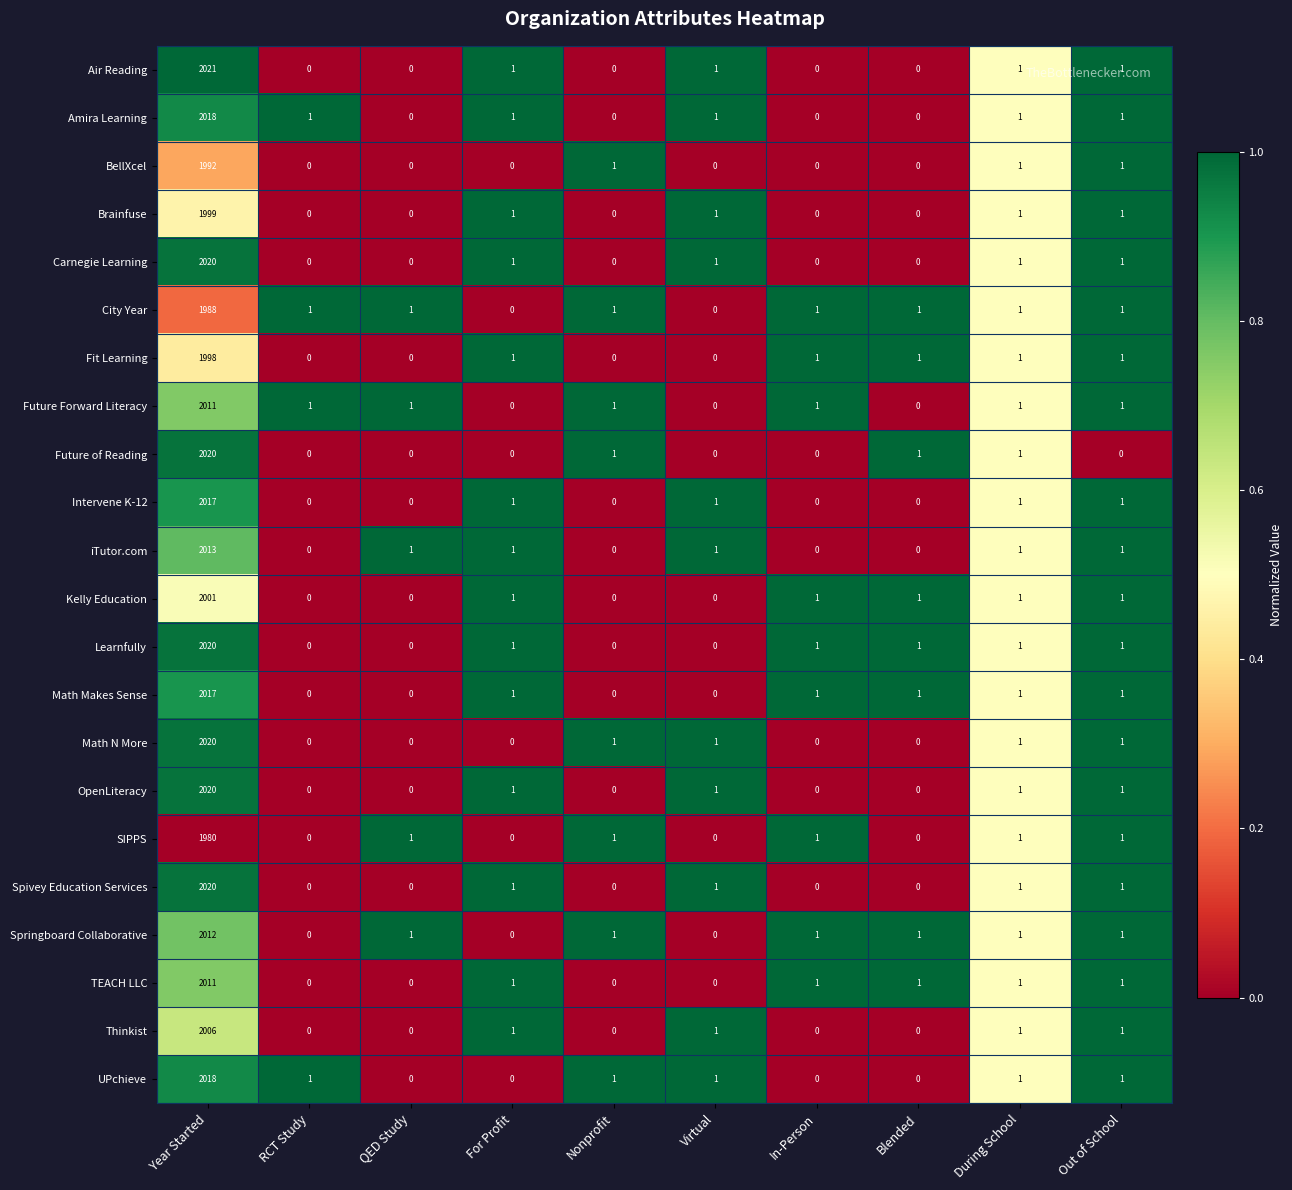

The Carnegie Learning series shows 1 at Virtual. True or false?

True